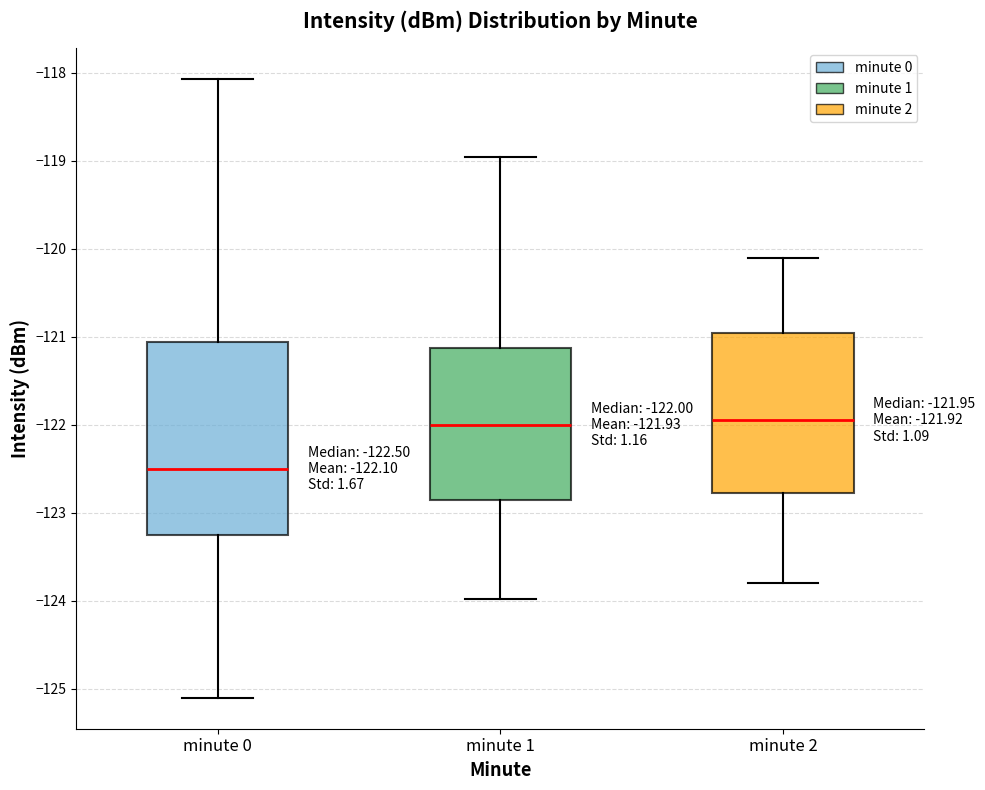

Comparing the boxes themselves (not the whiskers), which one is the tallest?

minute 0